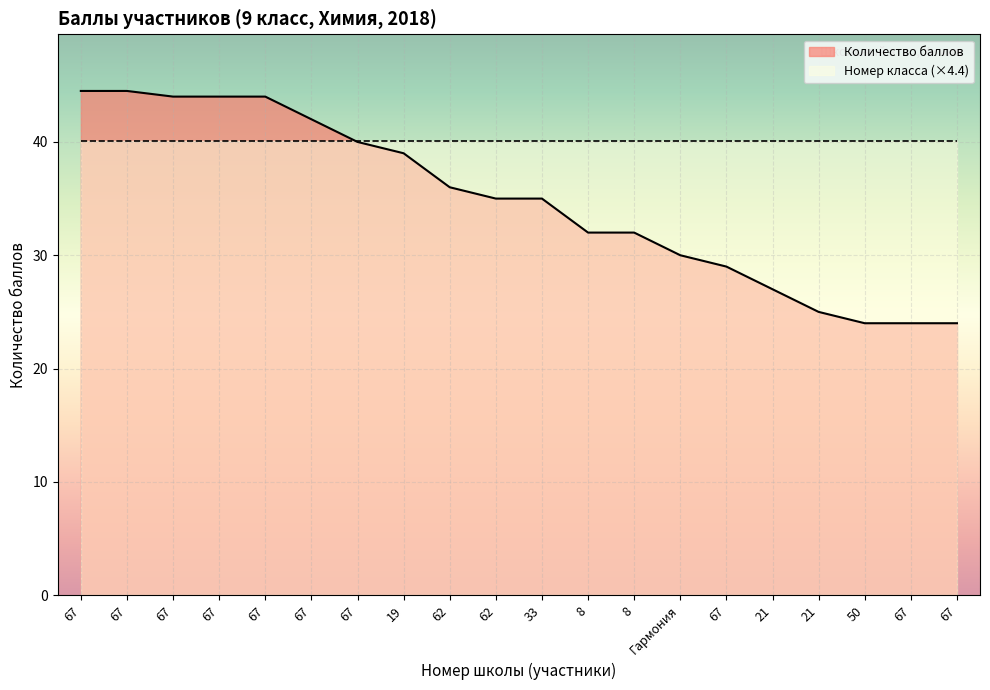

Read the value at Гармония.

30.0